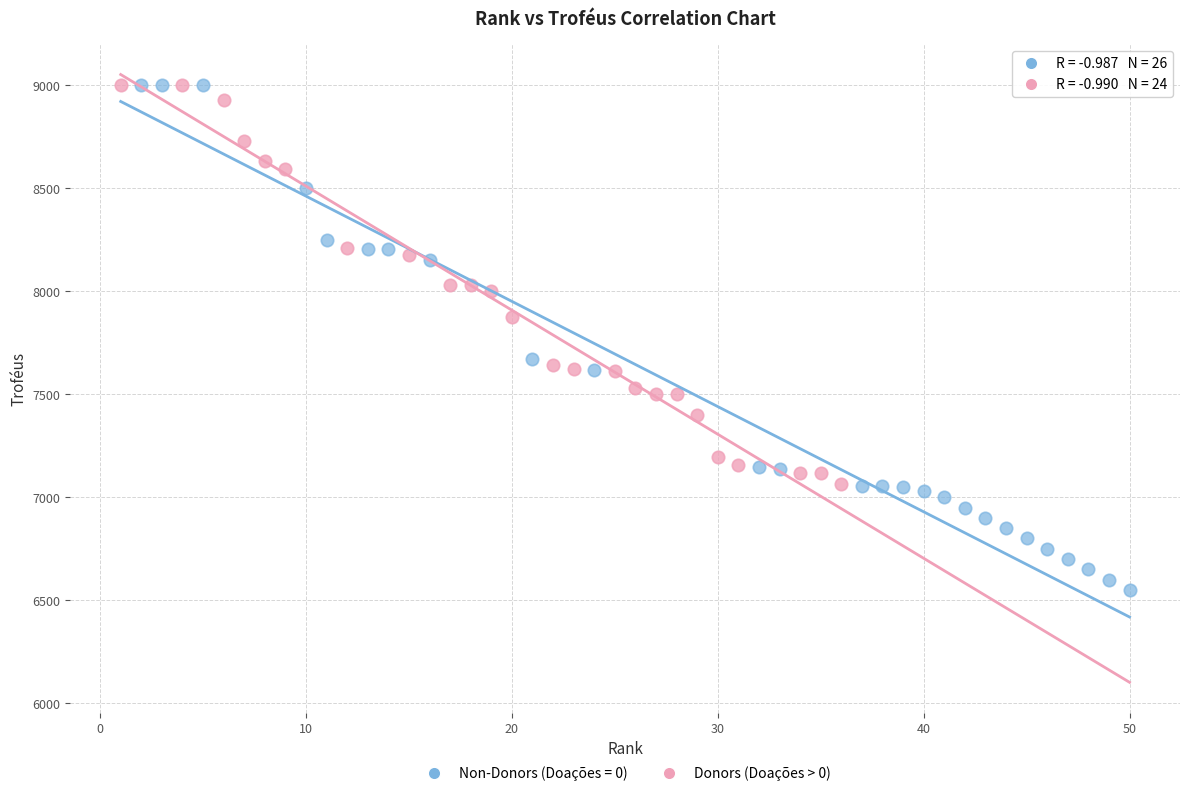

Which series has the largest Y range (max minus min)?

Non-Donors (Doações = 0)